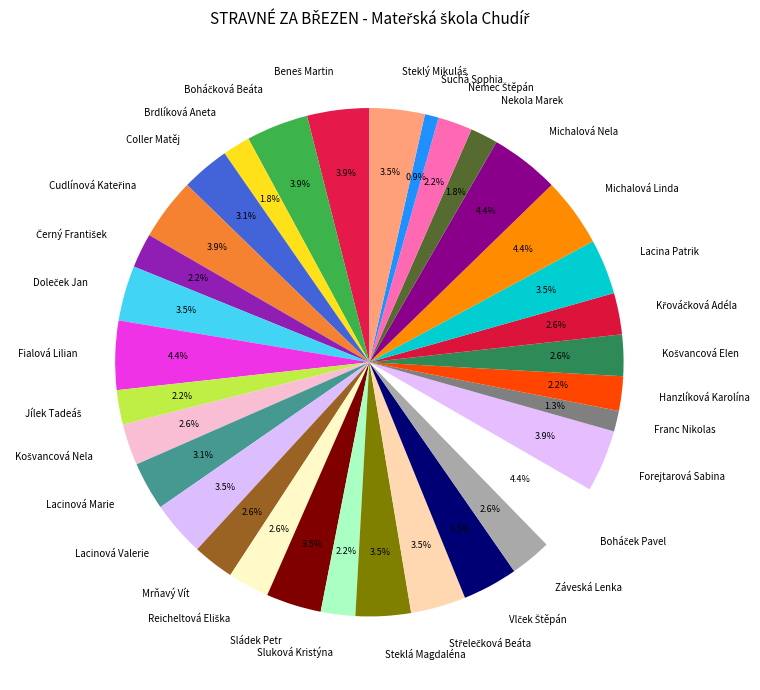

Does any single category account for the majority?

No